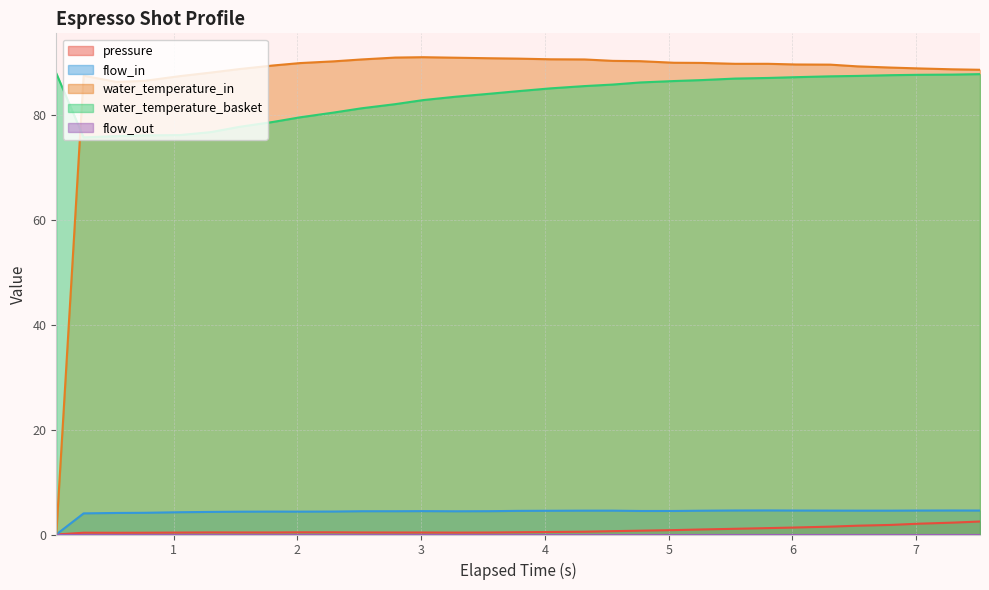

At which label does water_temperature_basket first exceed 85?

0.053